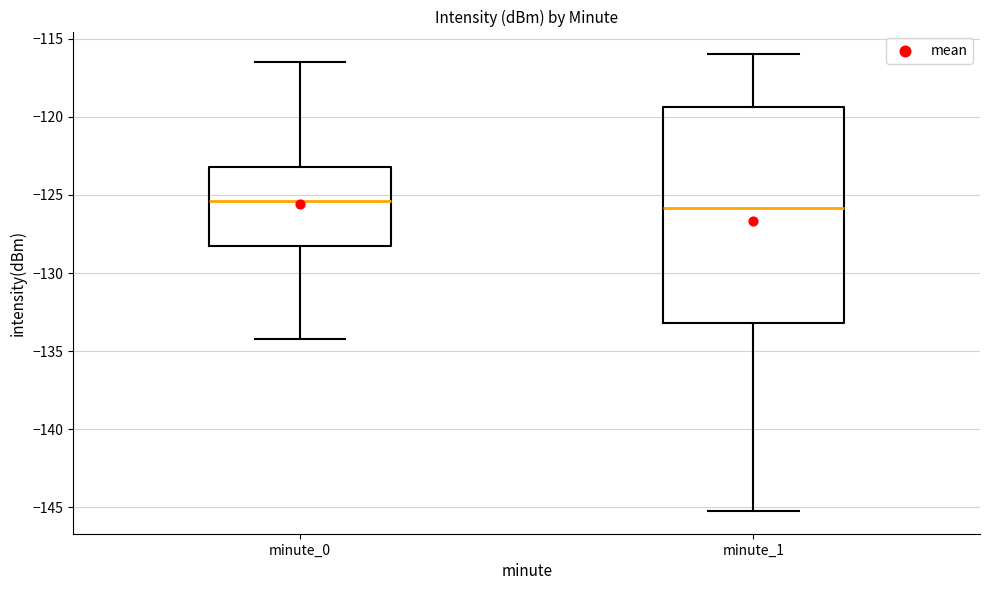

Which box is the tallest, from its lower edge to its upper edge?

minute_1